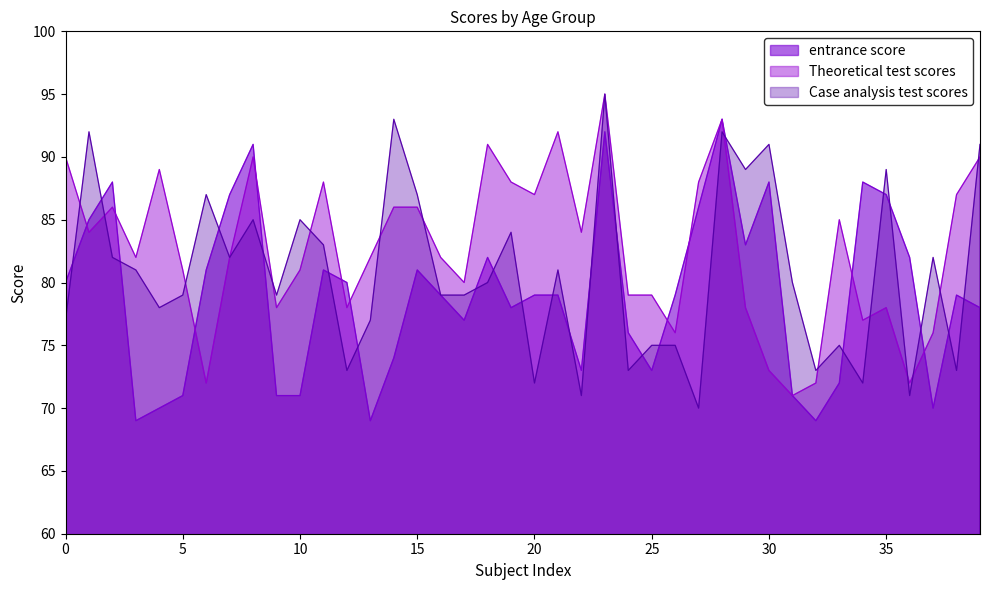

What value does the entrance score series have at 30?

88